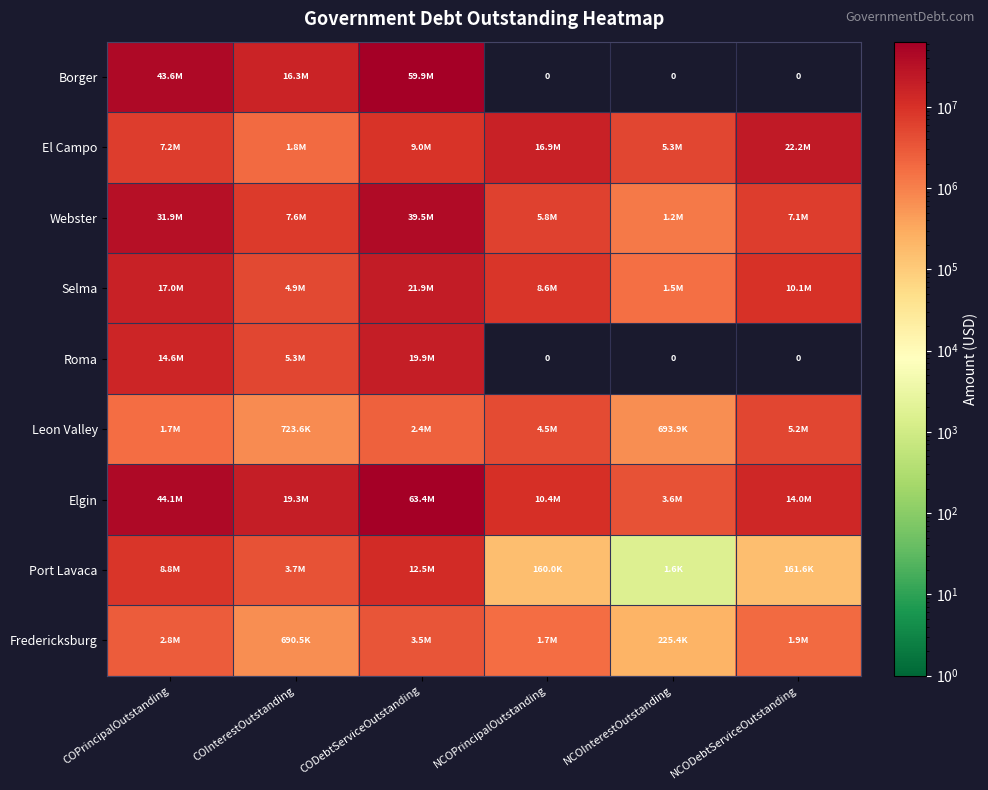

How many data points does each series have?

6